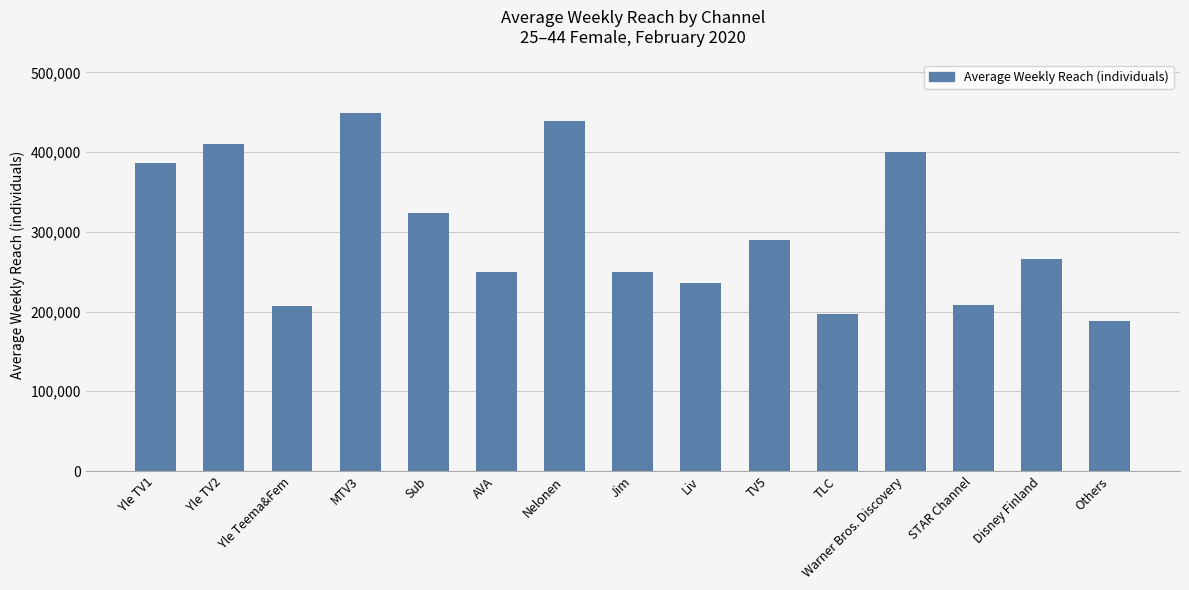

What is the label of the 7th bar from the right?

Liv